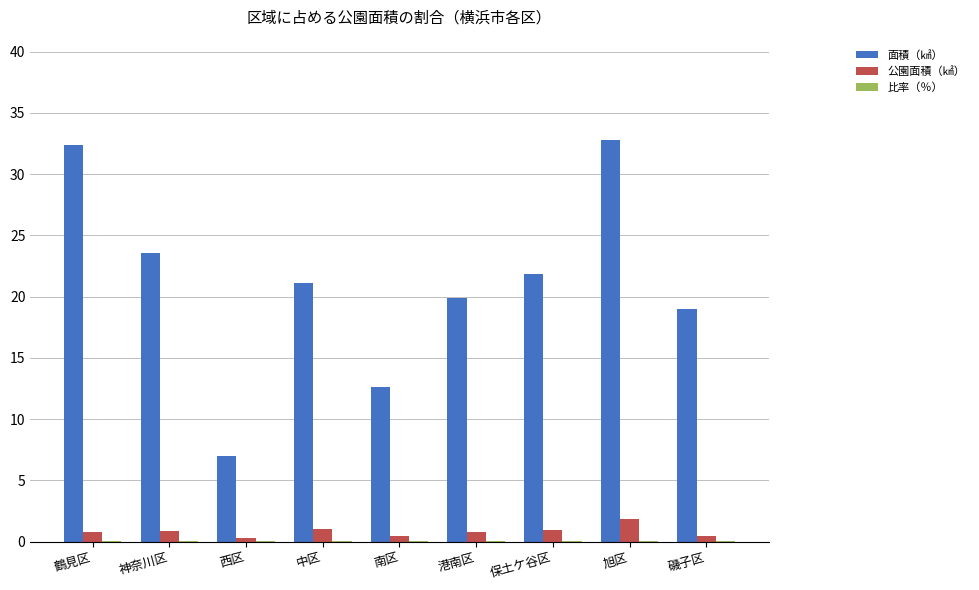

What is the maximum value for 面積（㎢）?

32.8